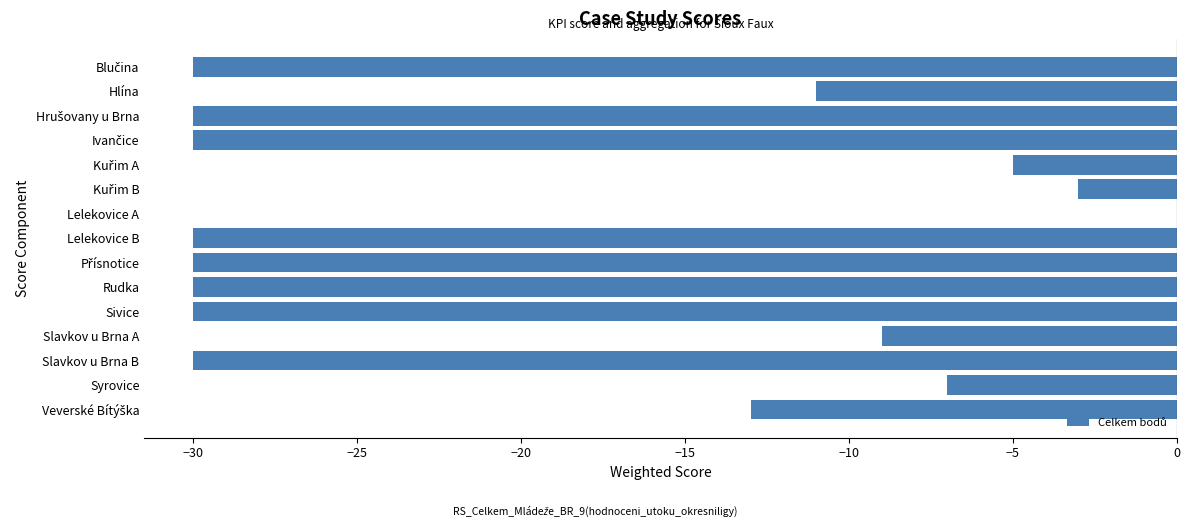

What is the sum of all values?

-288